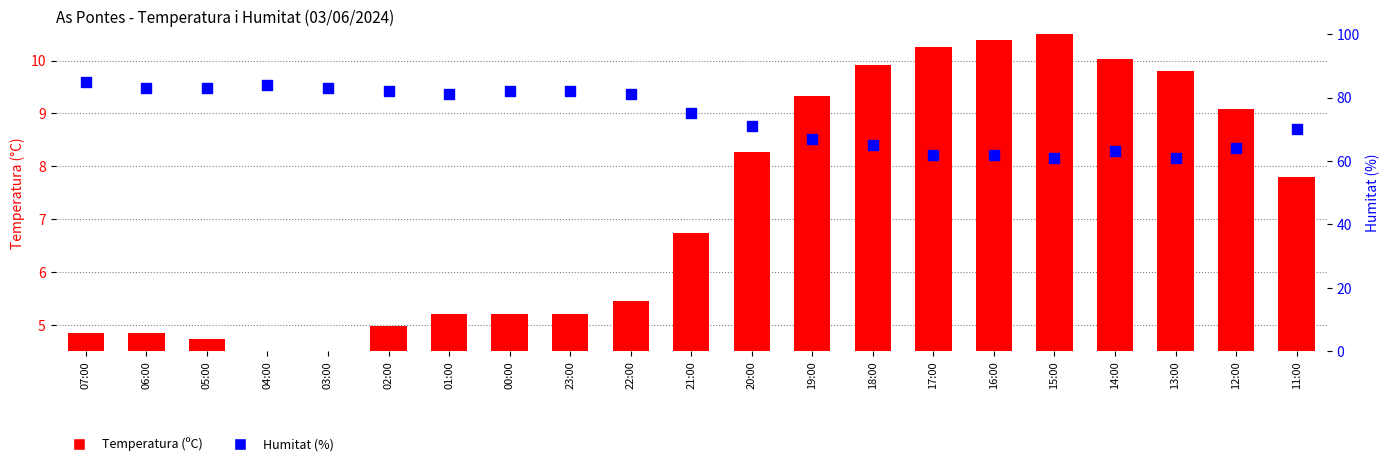

At how many categories does at least one series exceed 48?

21